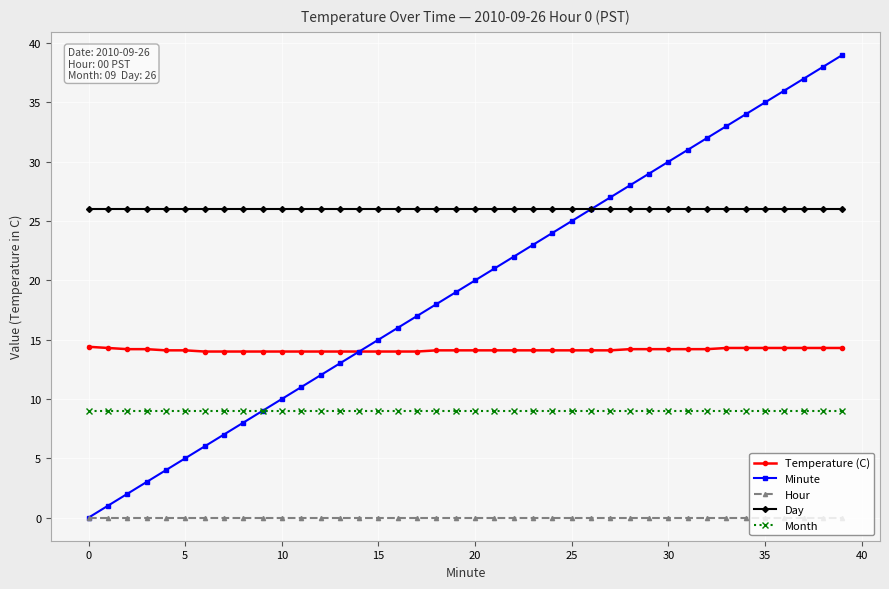

What is the value of the Minute point at the 27th from the left?

26.0